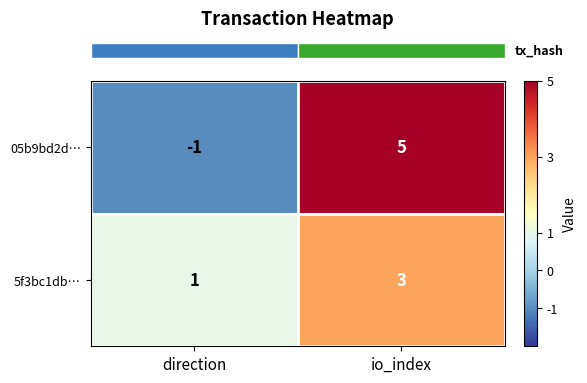

Is it true that 5f3bc1db… equals 2 at direction?

False